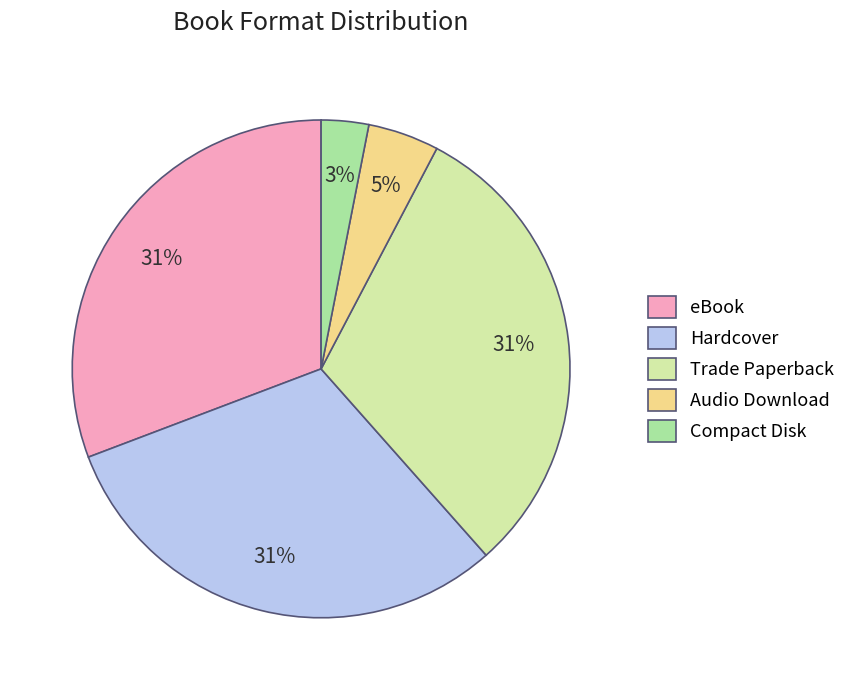

Combined, do Trade Paperback and Compact Disk account for over 50%?

No